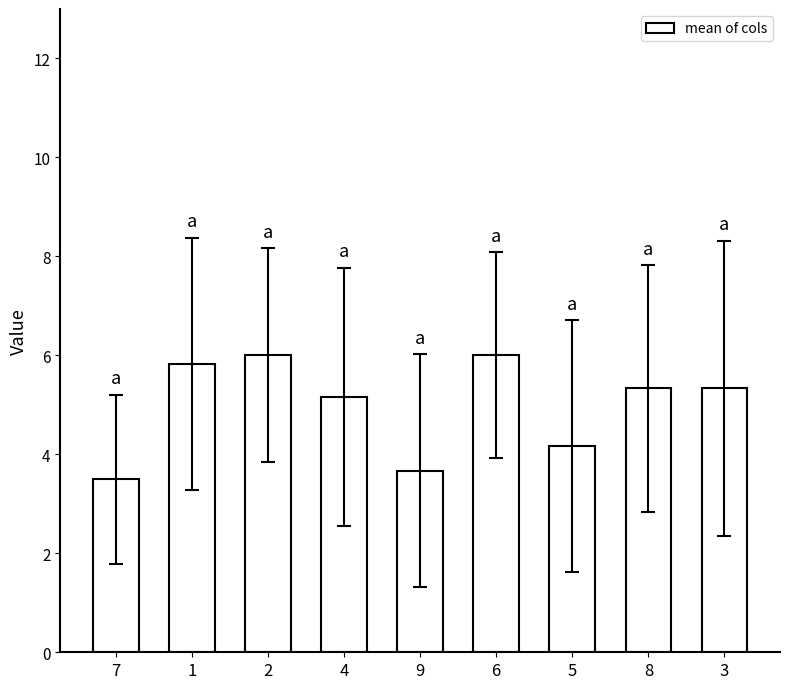

What is the maximum value shown in the chart?

6.0